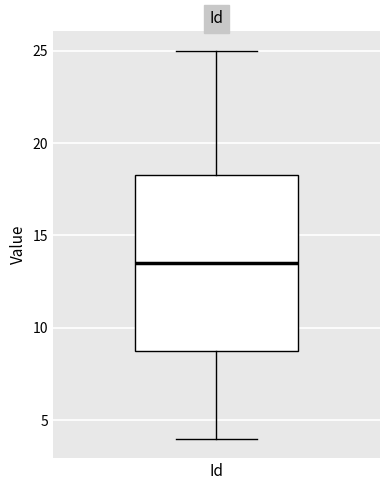

Transcribe this box plot: give where the median line is, the range the box spans, and where the two whiskers end, as read against the y-axis. The values are not printed on the chart, so give them approximately, as read against the axis.

median 13.5, box 9.0 to 18.5, whiskers 4.0 to 25.0